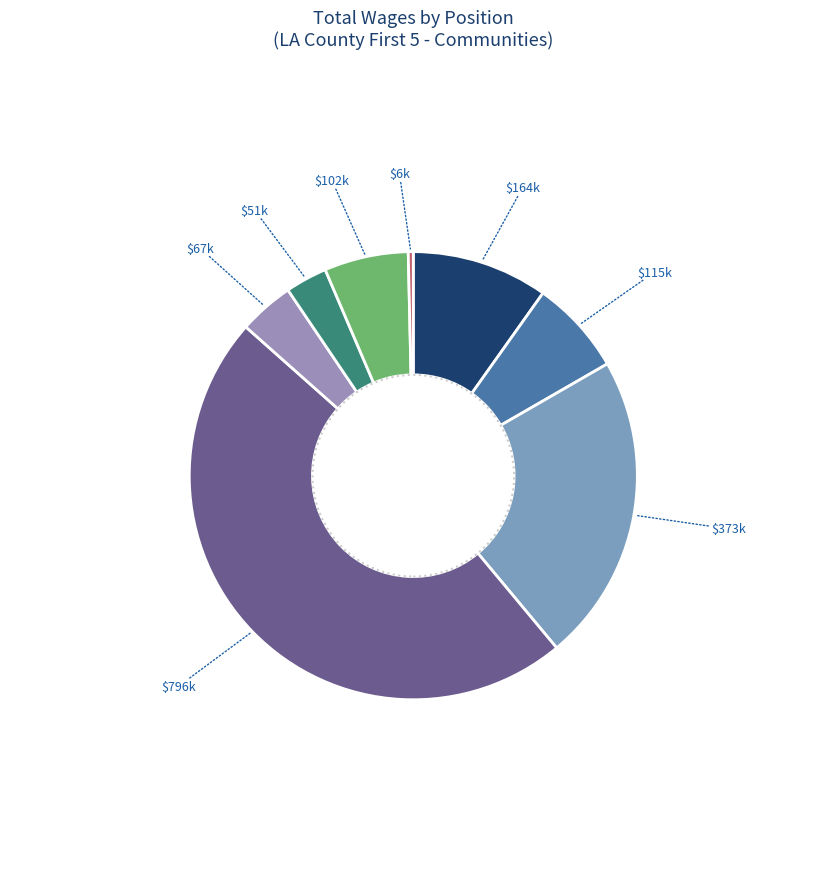

Does any single category account for the majority?

No